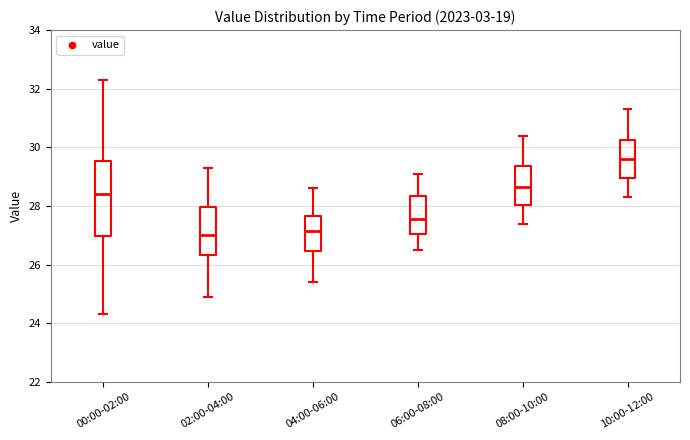

Which box's median line is the highest?

10:00-12:00